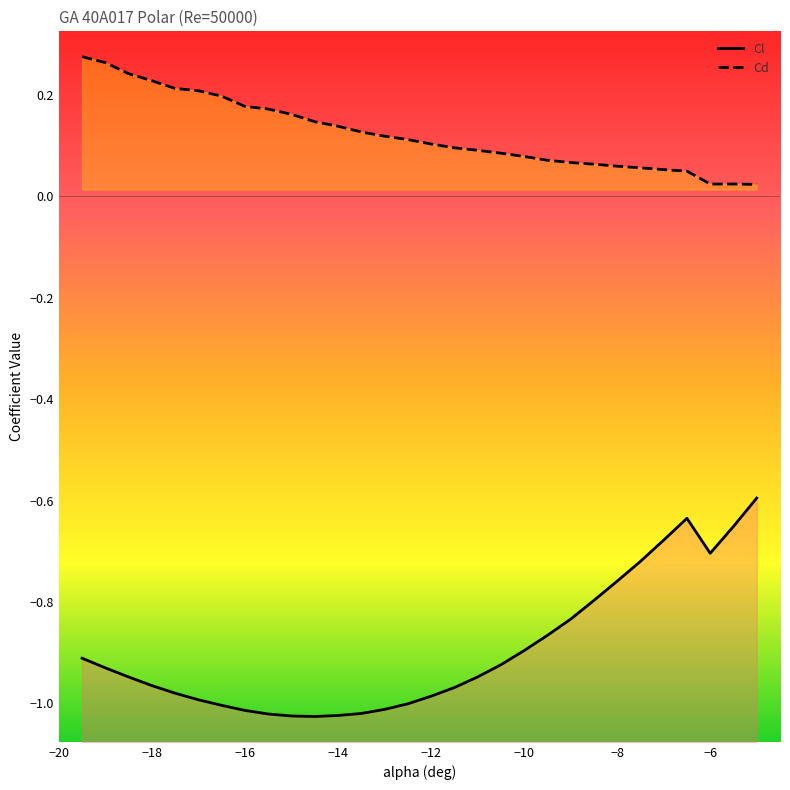

Reading right to left, list all the values displayed in this chart.

Cl: -0.6	-0.7	-0.7	-0.6	-0.7	-0.7	-0.8	-0.8	-0.8	-0.9	-0.9	-0.9	-0.9	-1.0	-1.0	-1.0	-1.0	-1.0	-1.0	-1.0	-1.0	-1.0	-1.0	-1.0	-1.0	-1.0	-1.0	-0.9	-0.9	-0.9
Cd: 0.0	0.0	0.0	0.1	0.1	0.1	0.1	0.1	0.1	0.1	0.1	0.1	0.1	0.1	0.1	0.1	0.1	0.1	0.1	0.1	0.2	0.2	0.2	0.2	0.2	0.2	0.2	0.2	0.3	0.3